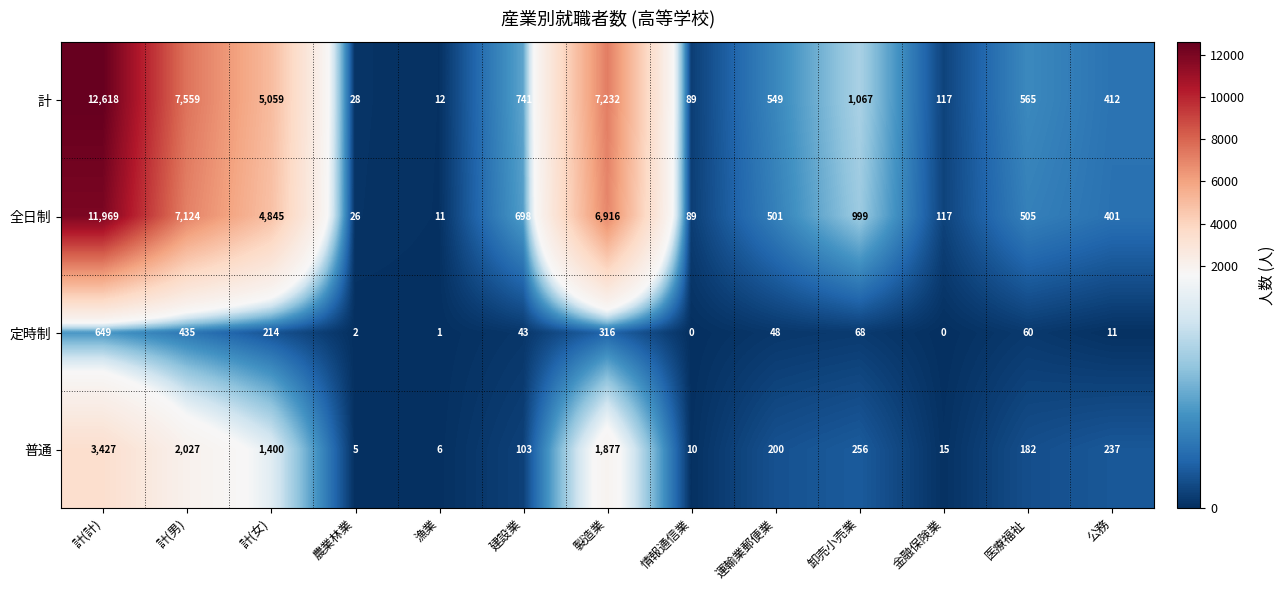

The value of 計 at 卸売小売業 is 1067. True or false?

True